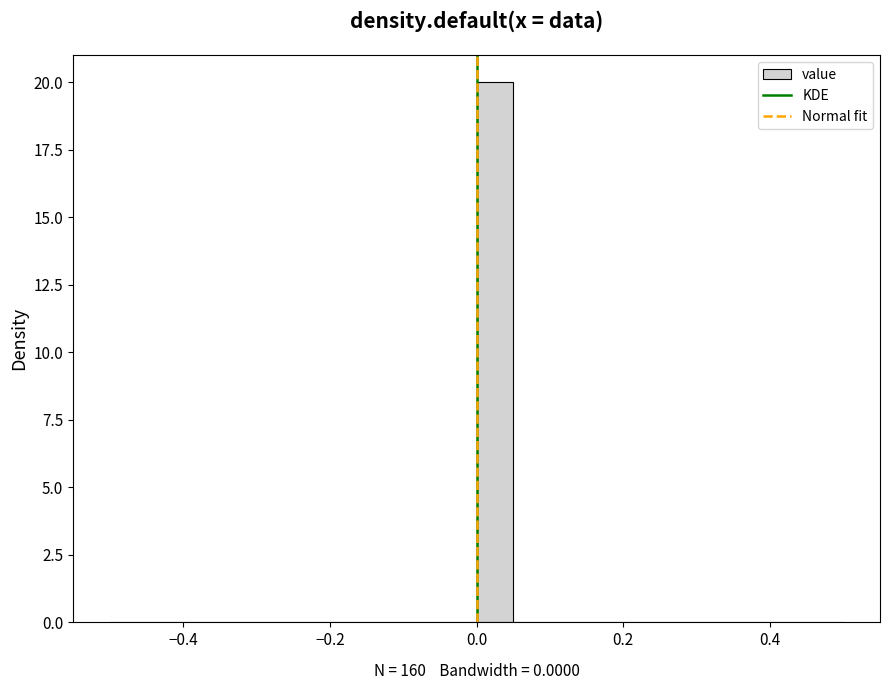

Read against the x-axis, roughly where is the centre of the tallest bar?

0.02